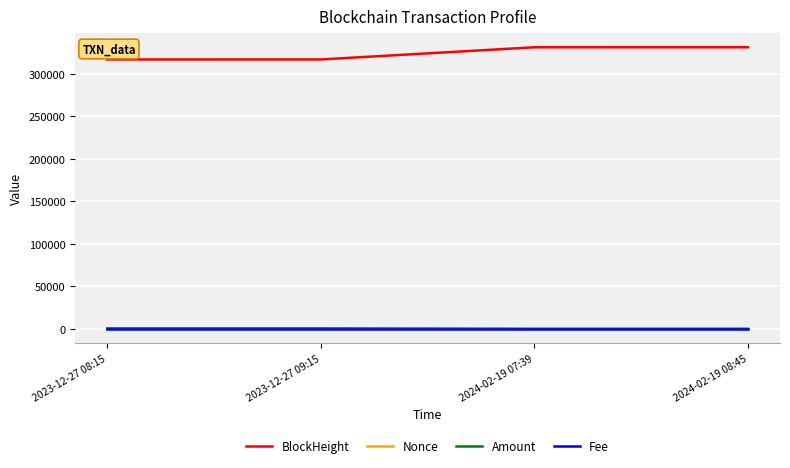

Is the value of BlockHeight at 2024-02-19 08:45 greater than the value of Amount at 2024-02-19 08:45?

Yes